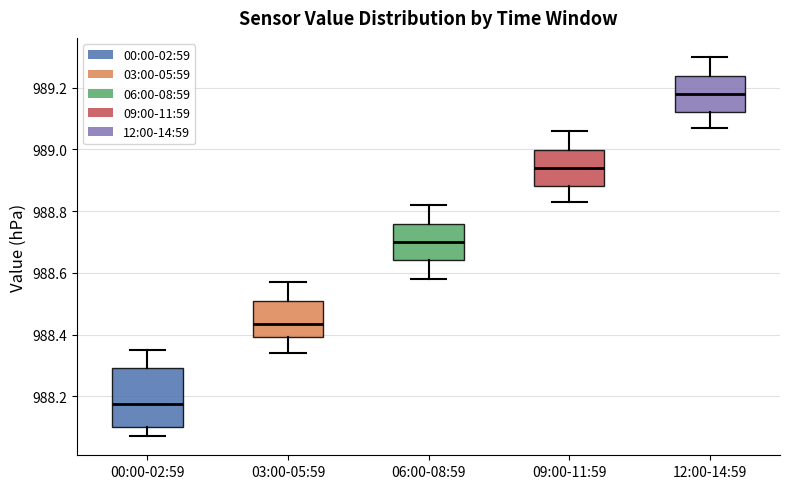

Reading left to right, transcribe this box plot: for each box, give where its median line is, the range the box spans, and where its two whiskers end, as read against the y-axis. The values are not printed on the chart, so give them approximately, as read against the axis.

00:00-02:59: median 988.18, box 988.10 to 988.30, whiskers 988.08 to 988.36
03:00-05:59: median 988.44, box 988.40 to 988.50, whiskers 988.34 to 988.58
06:00-08:59: median 988.70, box 988.64 to 988.76, whiskers 988.58 to 988.82
09:00-11:59: median 988.94, box 988.88 to 989.00, whiskers 988.84 to 989.06
12:00-14:59: median 989.18, box 989.12 to 989.24, whiskers 989.08 to 989.30